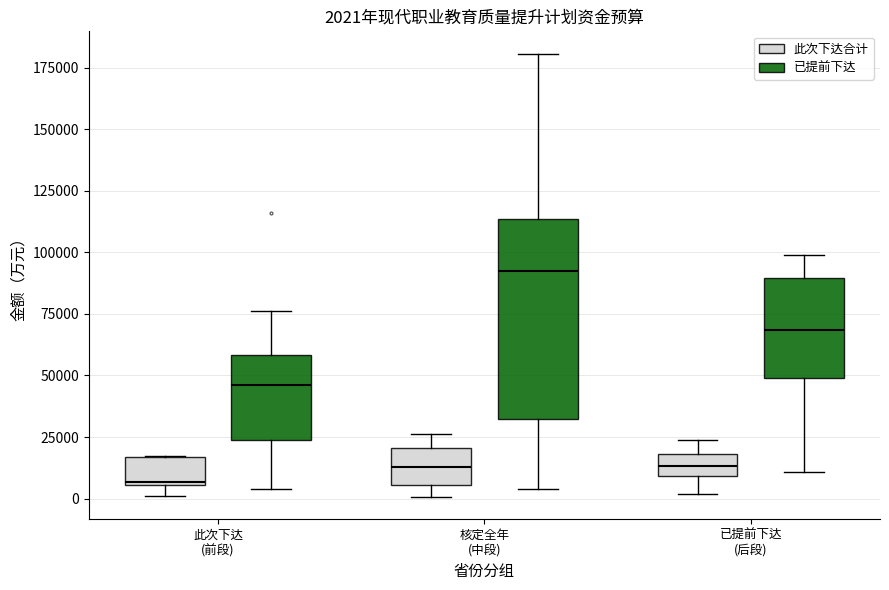

Which box is the tallest, from its lower edge to its upper edge?

核定全年 (中段) (已提前下达)